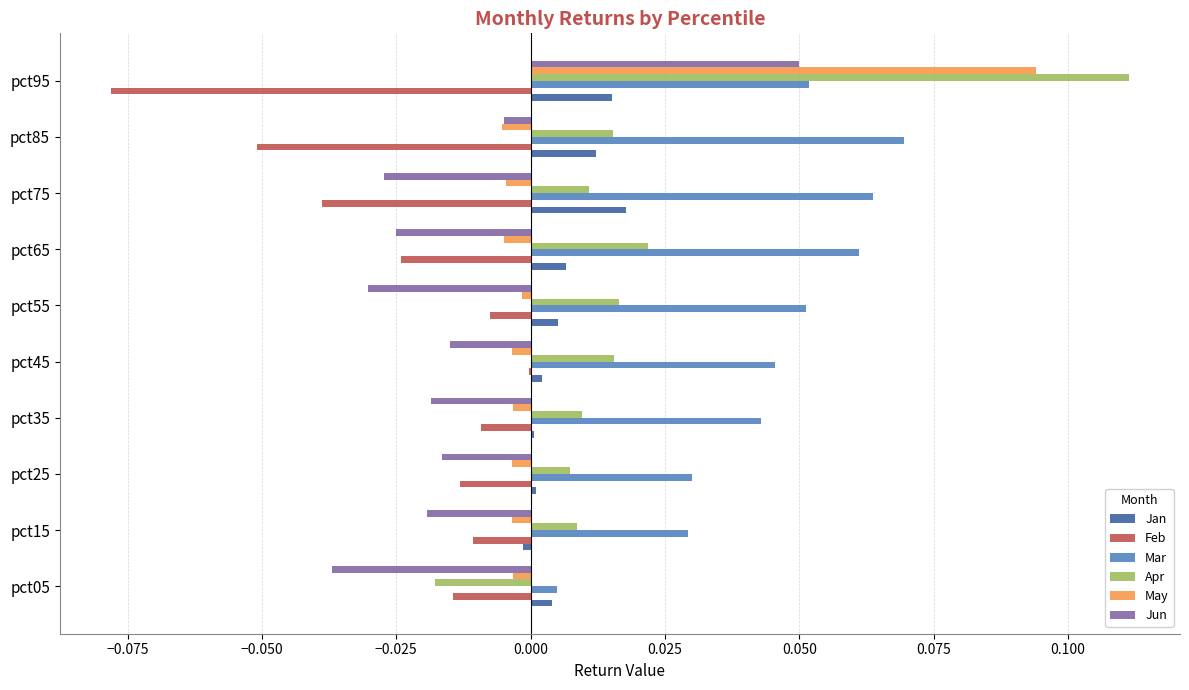

Which category has the highest value in the Feb series?

pct45